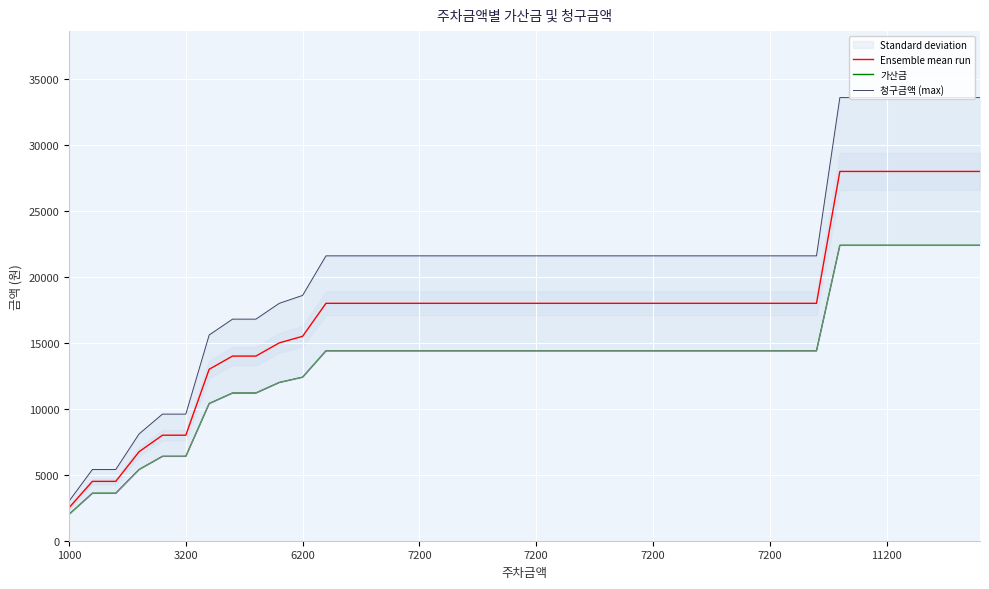

Which category has the lowest value in the 가산금 series?

1000